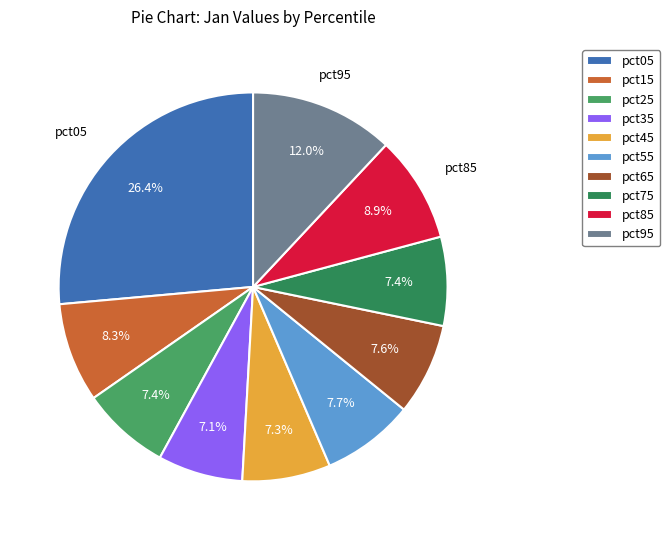

Is pct25 the majority of the pie?

No